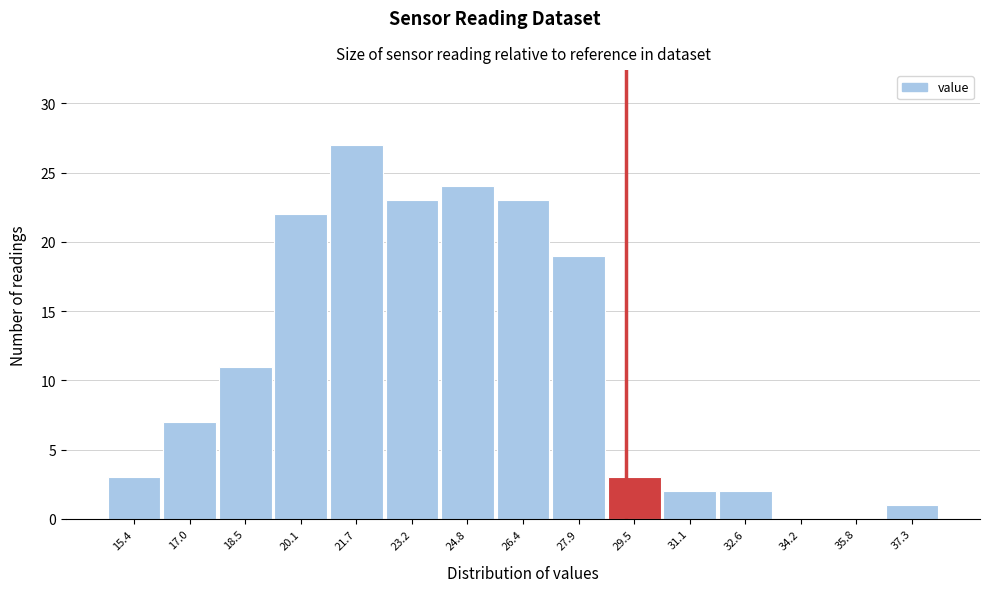

Reading left to right, list all the values displayed in this chart.

15.4=3	17.0=7	18.5=11	20.1=22	21.7=27	23.2=23	24.8=24	26.4=23	27.9=19	29.5=3	31.1=2	32.6=2	34.2=0	35.8=0	37.3=1